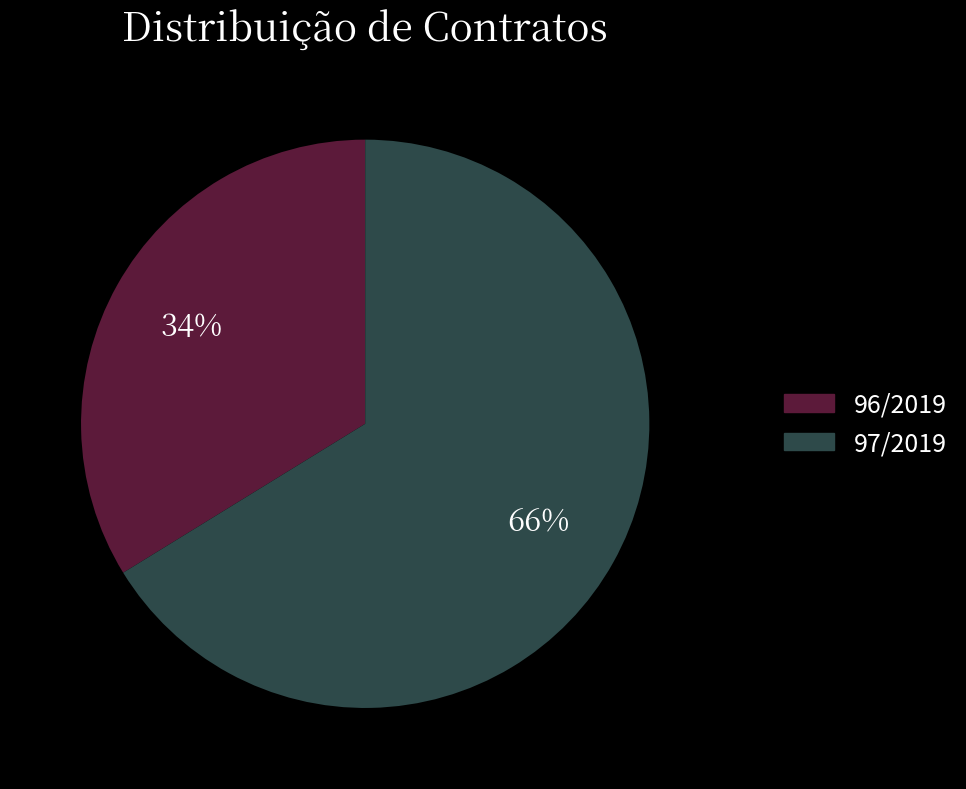

Is there a majority slice in this chart?

Yes